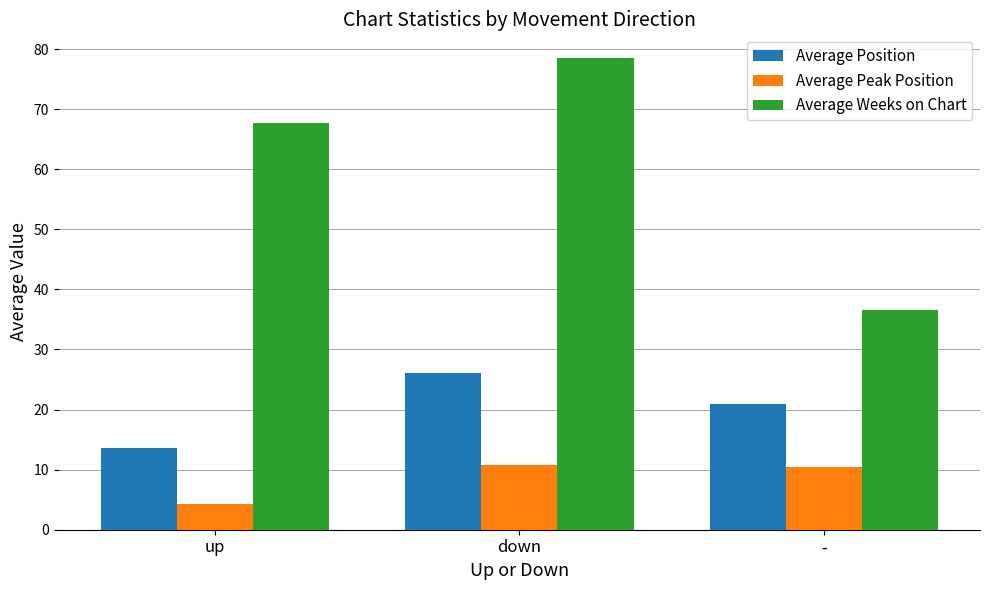

Where does the Average Weeks on Chart series first go above 67?

up